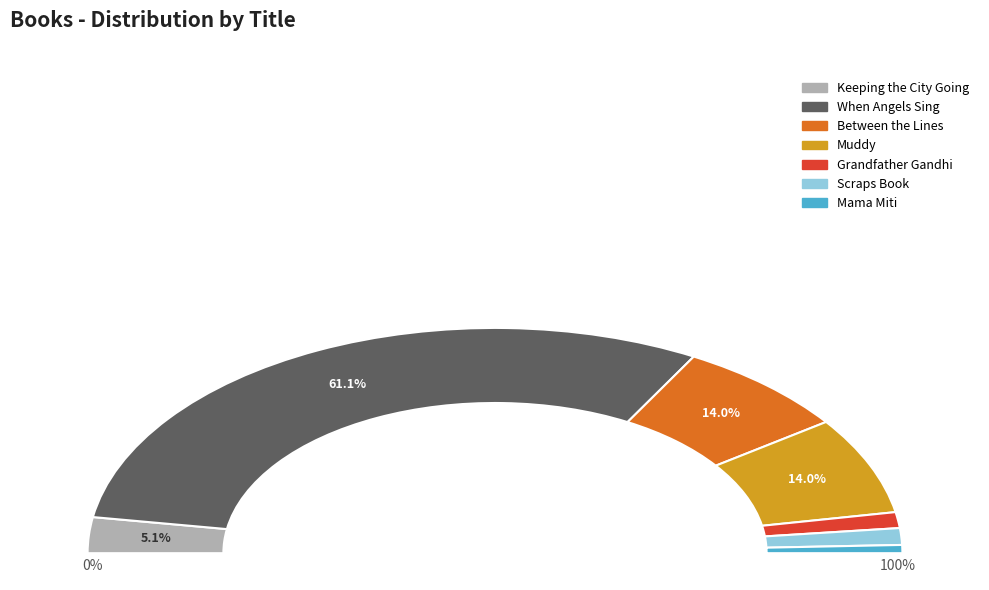

Do Keeping the City Going and When Angels Sing together represent more than half of the pie?

Yes